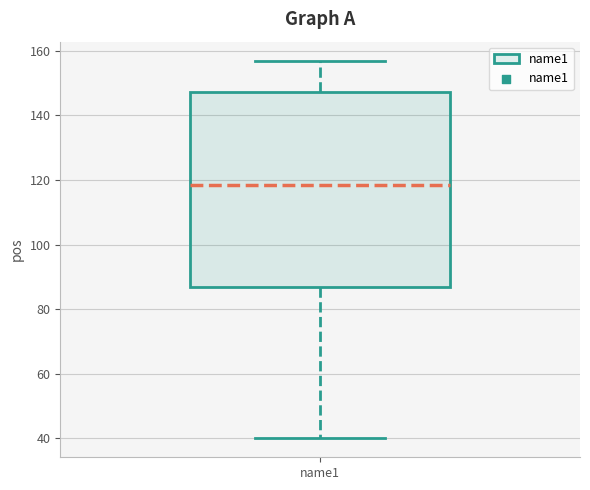

Where does the median line of the box for name1 sit on the y-axis? The values are not printed on the chart, so give them approximately, as read against the axis.

118